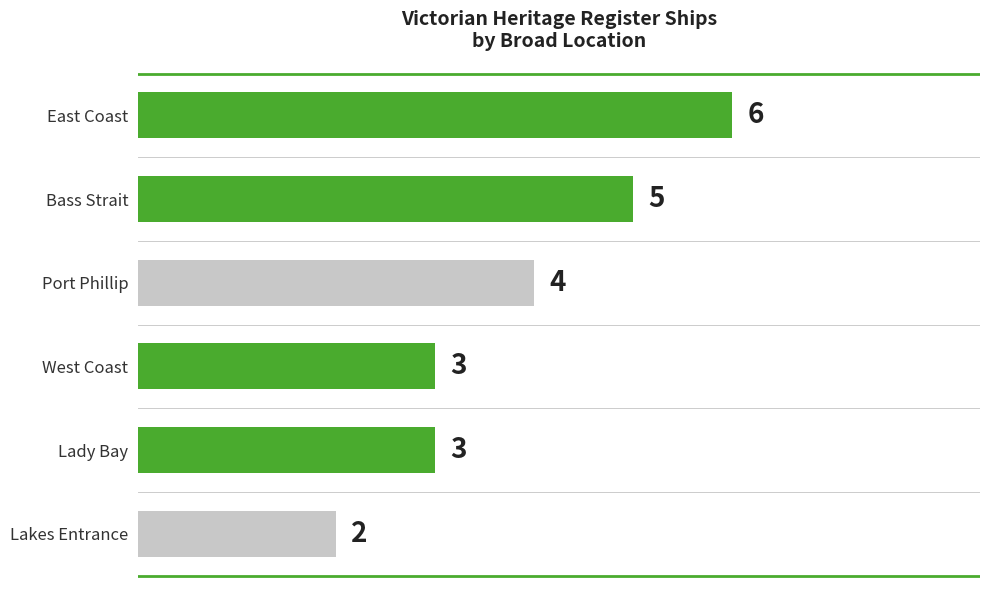

Where is the data nearest to the value 4?

Port Phillip